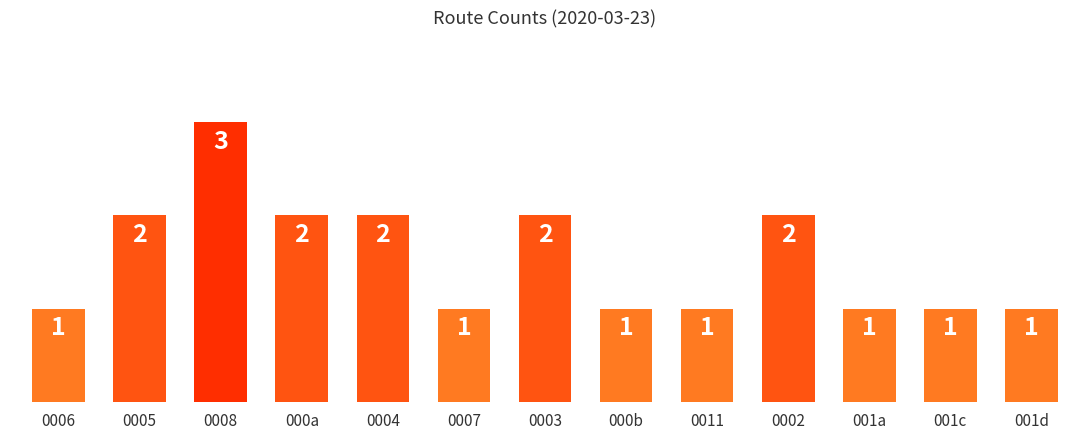

Approximately how many times larger is the value at 0003 compared to 0007?

2.0